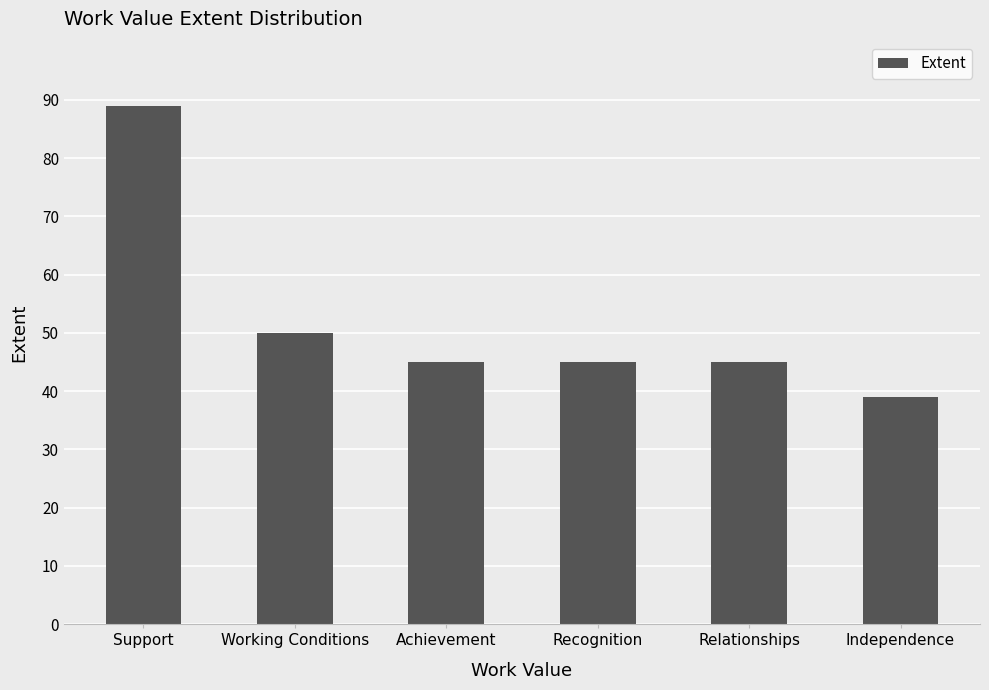

Reading right to left, transcribe all the data shown in this chart.

39	45	45	45	50	89